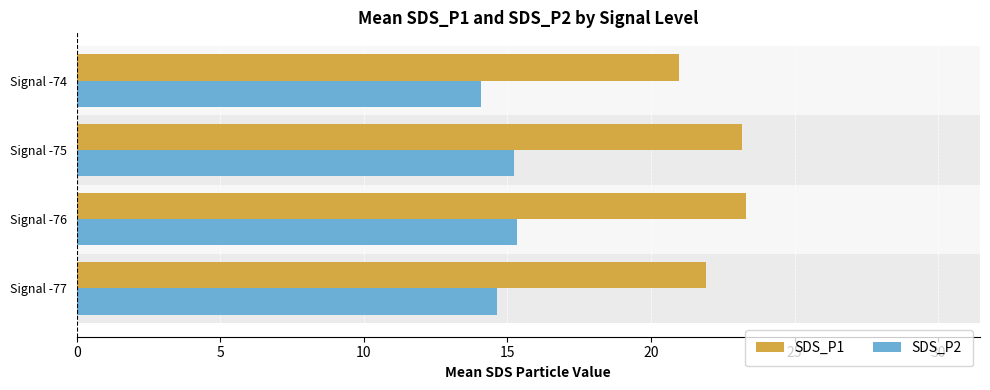

Does the chart contain stacked bars?

No